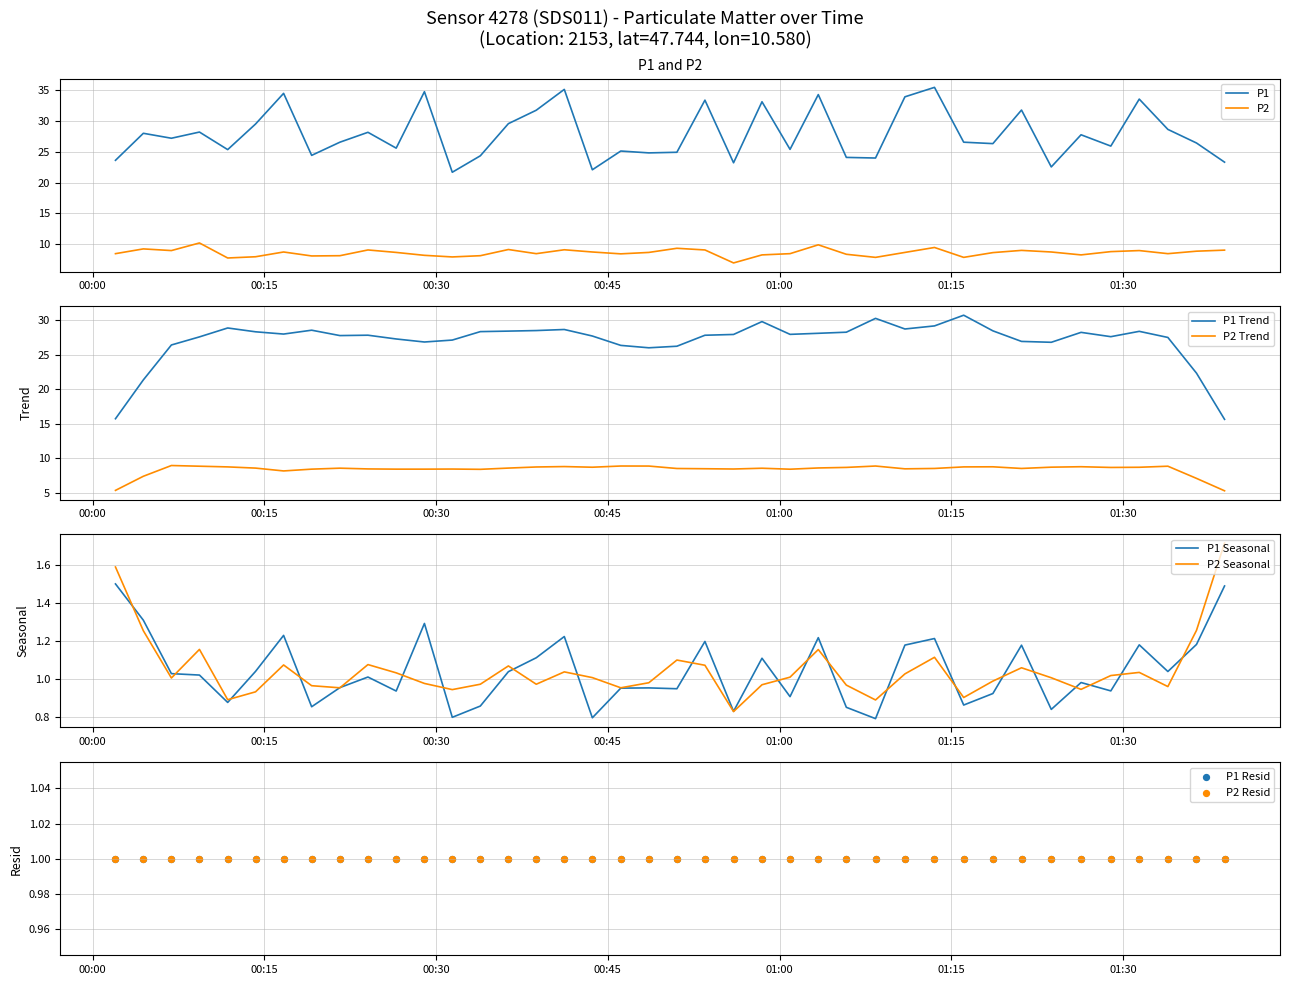

Which series has the widest spread of Y values?

P1